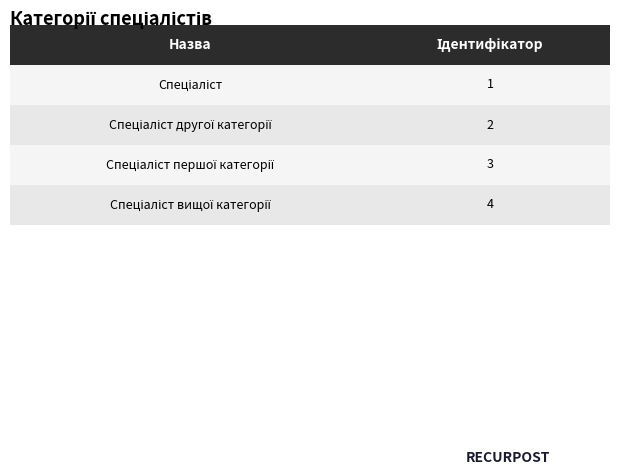

What is the value of the 4th bar from the left?

4